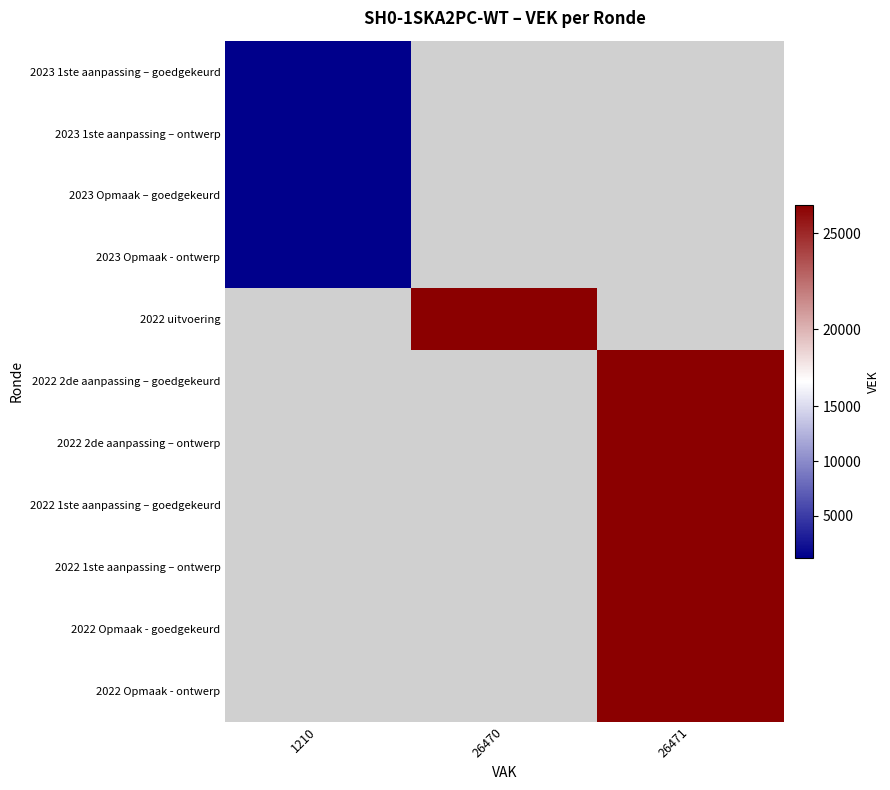

What is the minimum value shown in the chart?

1210.0